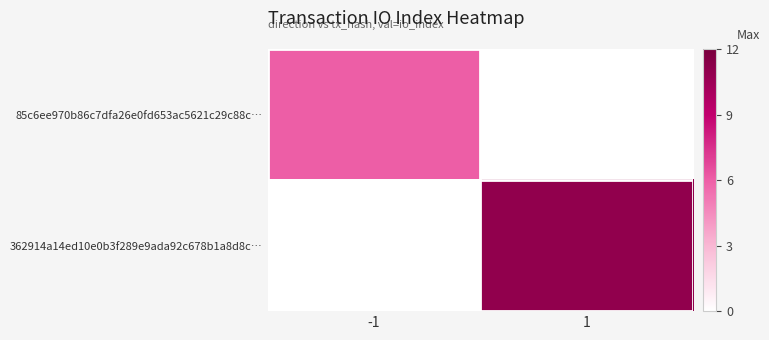

Which has a higher value, 1 or -1?

-1